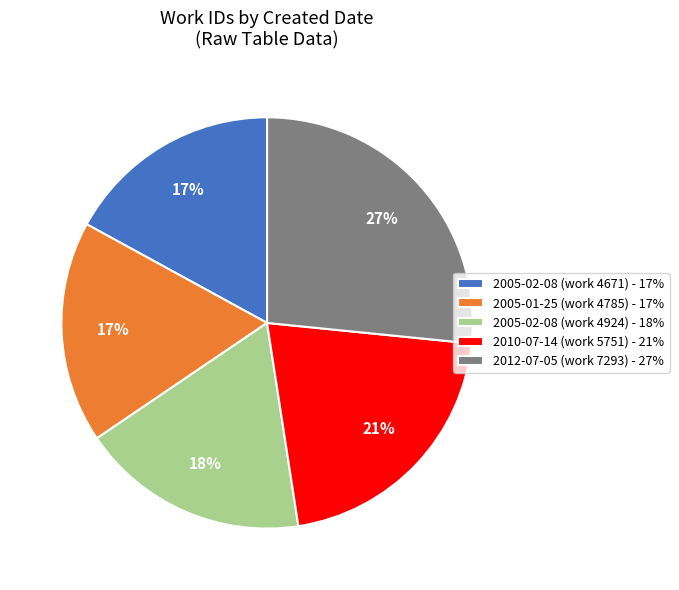

Is there any slice that represents more than half of the pie?

No